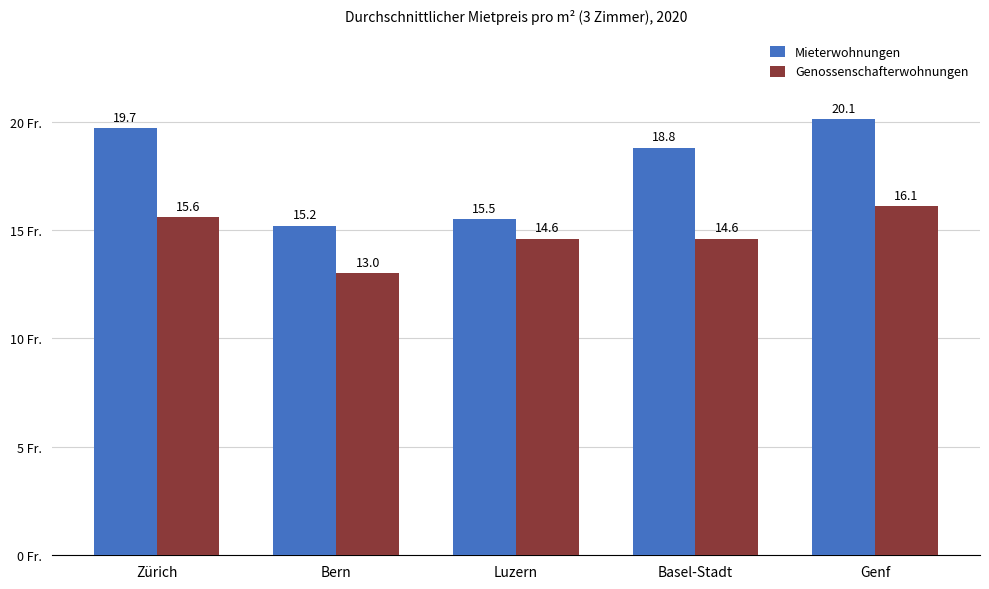

The Genossenschafterwohnungen series shows 6.6 at Bern. True or false?

False